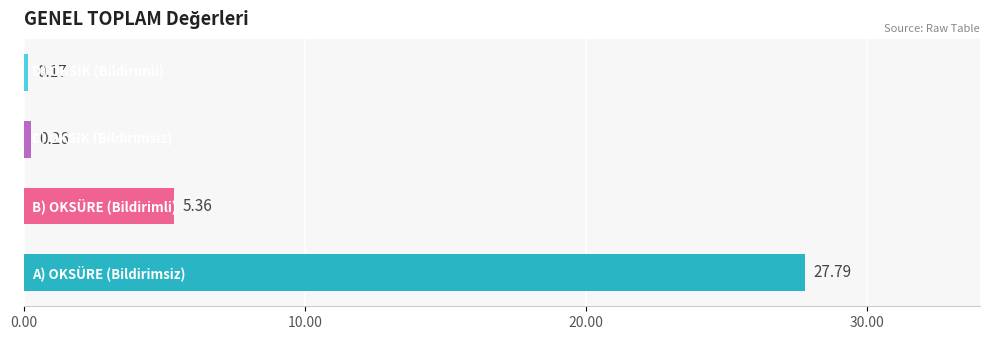

What is the average value?

8.4